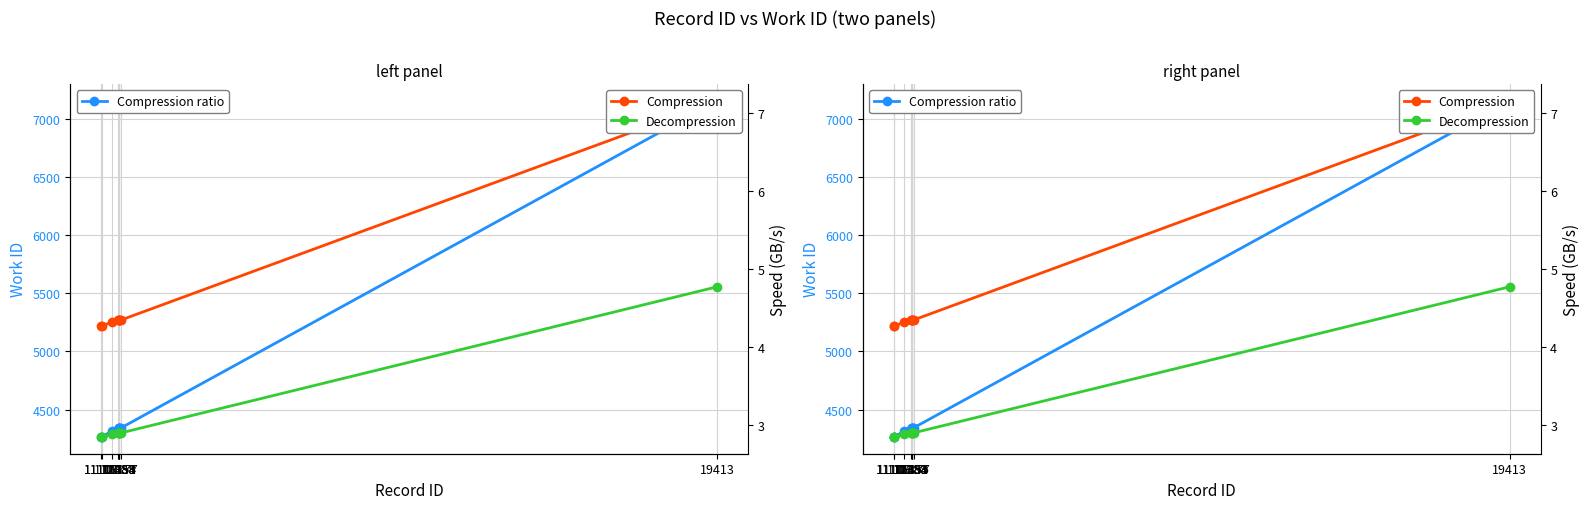

At how many categories does at least one series exceed 1009?

10